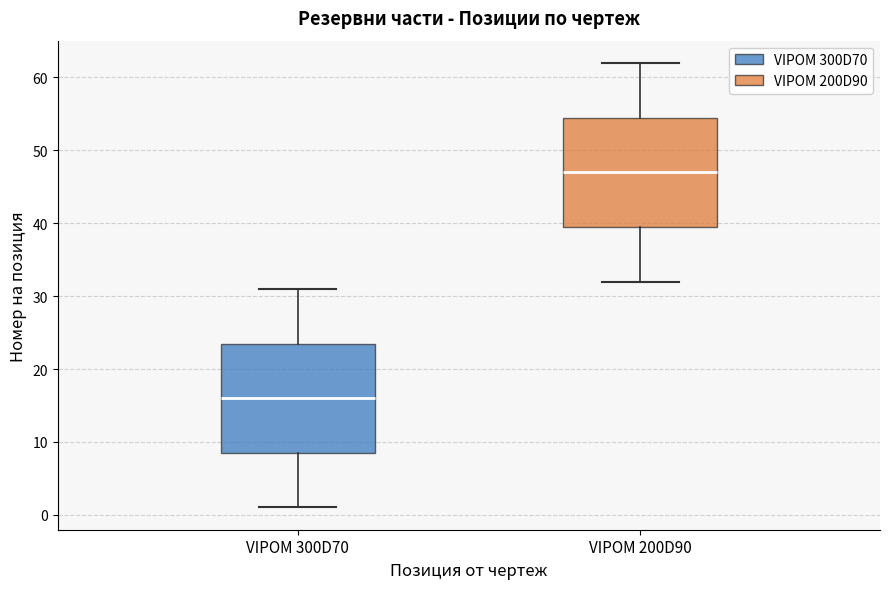

Reading left to right, transcribe this box plot: for each box, give where its median line is, the range the box spans, and where its two whiskers end, as read against the y-axis. The values are not printed on the chart, so give them approximately, as read against the axis.

VIPOM 300D70: median 16, box 9 to 24, whiskers 1 to 31
VIPOM 200D90: median 47, box 40 to 55, whiskers 32 to 62